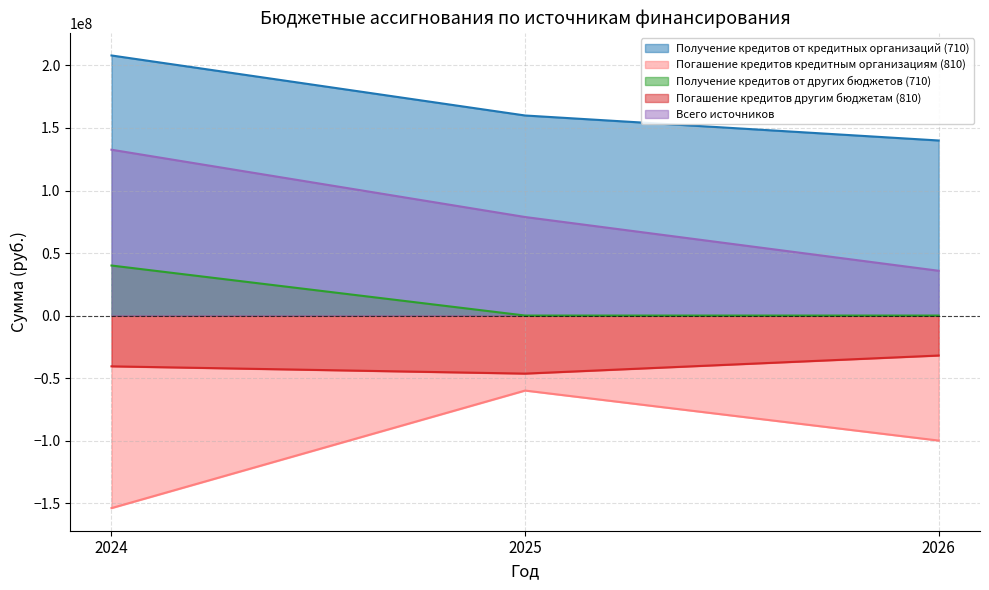

At how many categories does at least one series exceed -152523028?

3